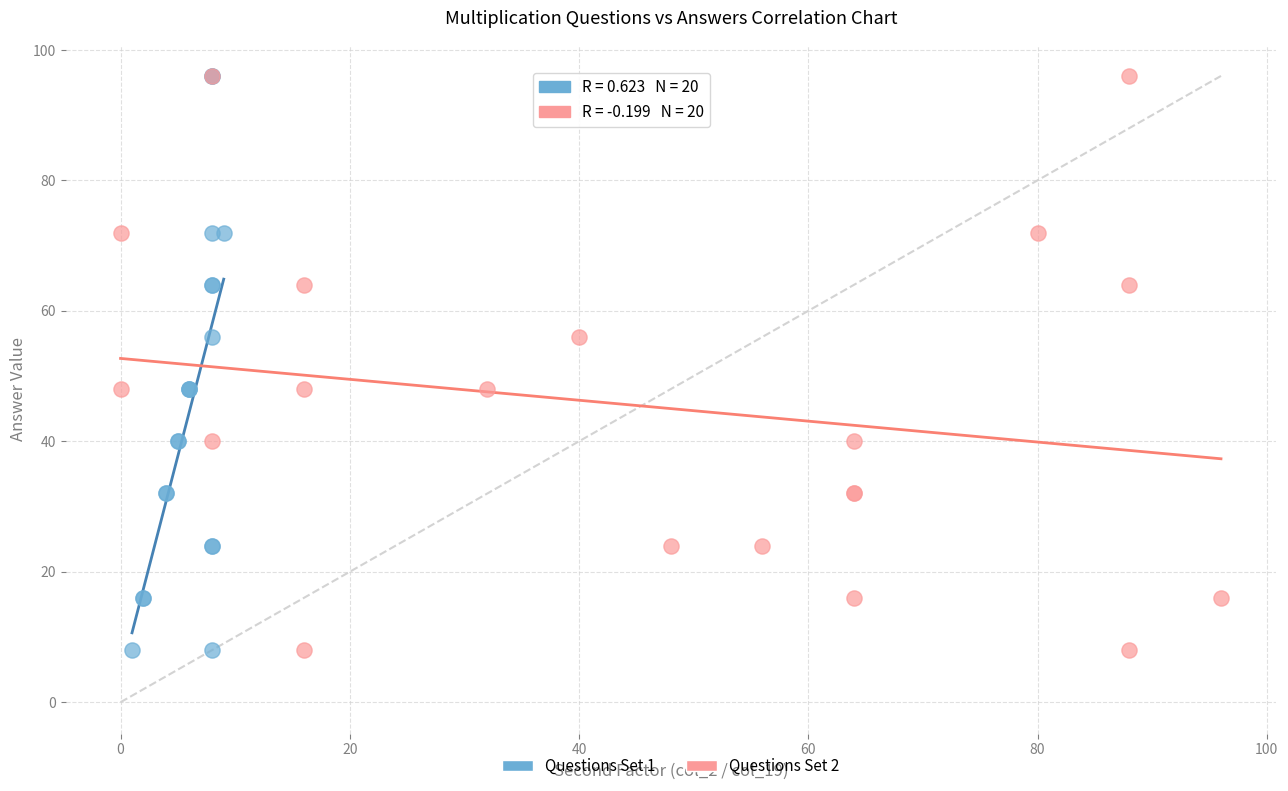

What are all the series names shown in the legend?

Questions Set 1, Questions Set 2